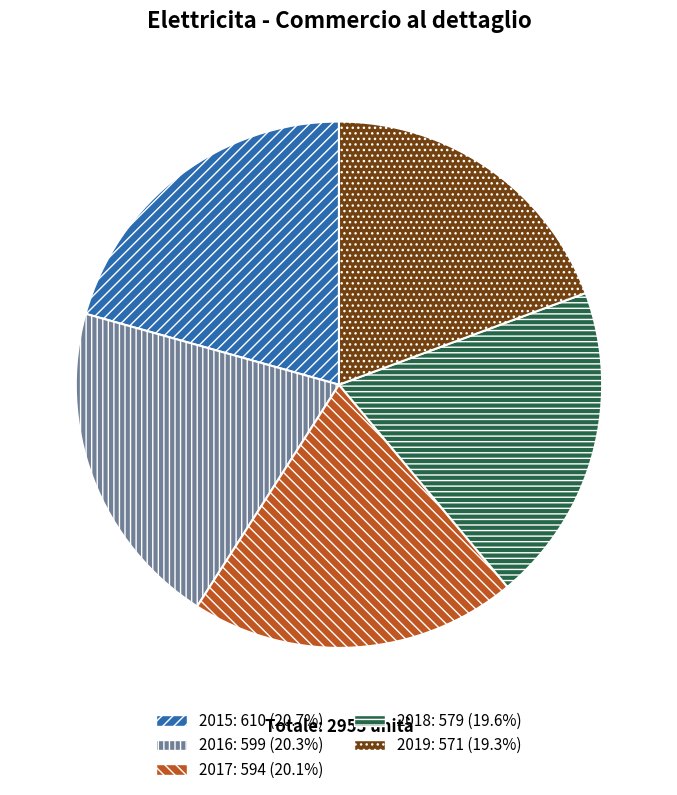

Approximately how many times larger is the value at 2018 compared to 2015?

0.9